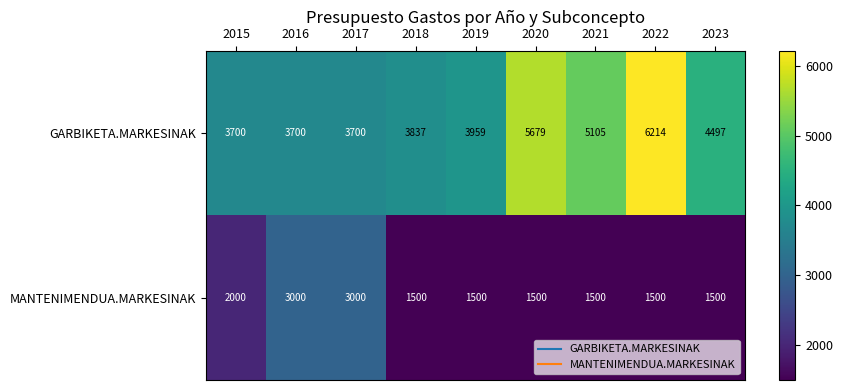

Which series changed the most between 2017 and 2023?

MANTENIMENDUA.MARKESINAK